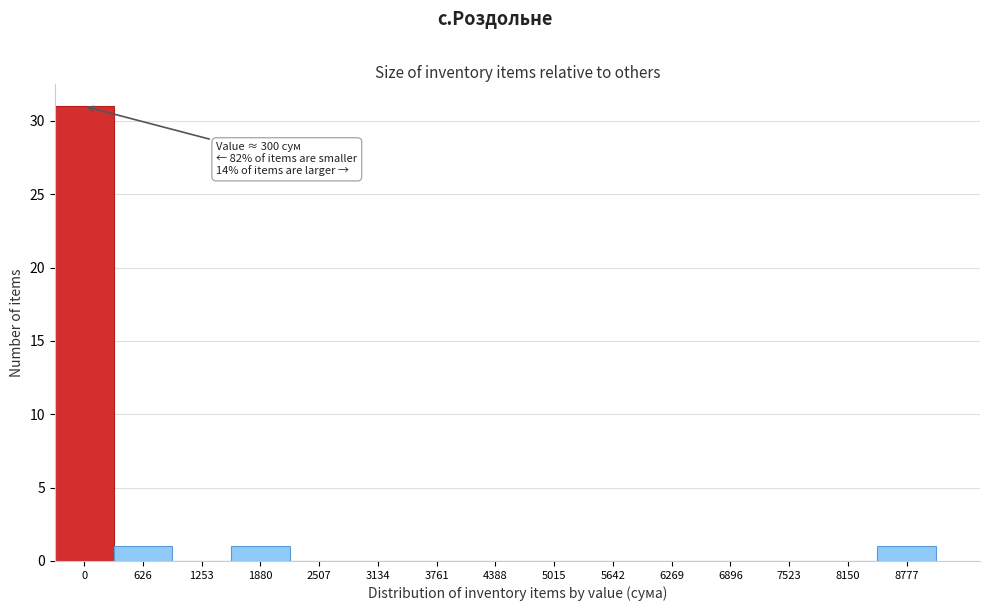

Reading right to left, what are all the values shown in this chart?

8777=1	8150=0	7523=0	6896=0	6269=0	5642=0	5015=0	4388=0	3761=0	3134=0	2507=0	1880=1	1253=0	626=1	0=31